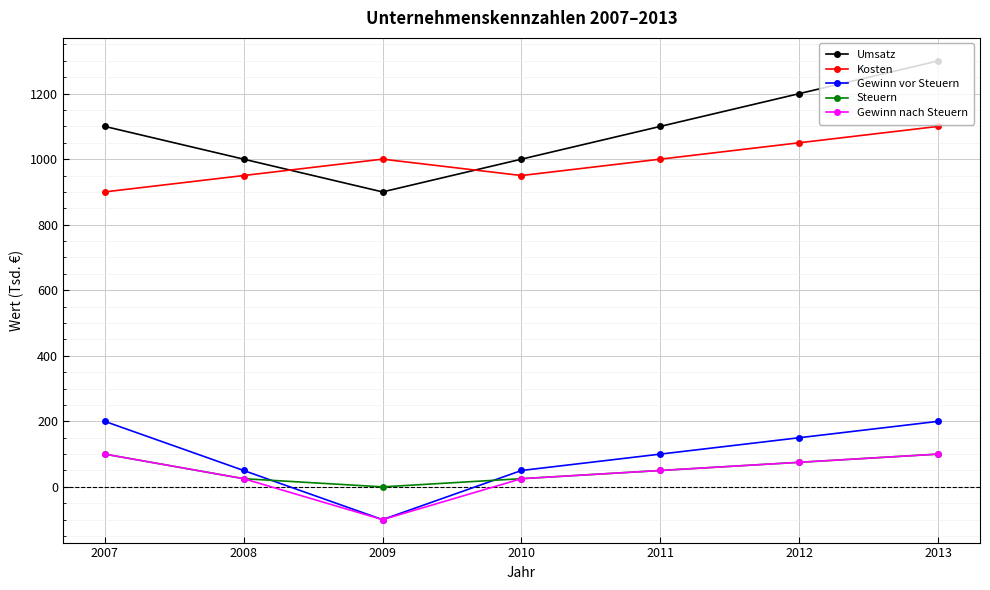

How many Umsatz values are between 1000 and 1200?

5